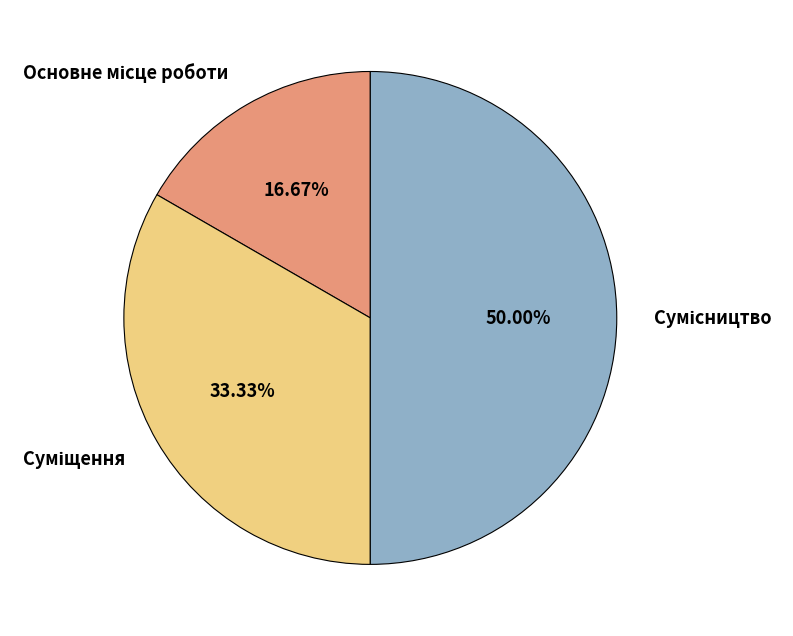

Which slice is the largest?

Сумісництво